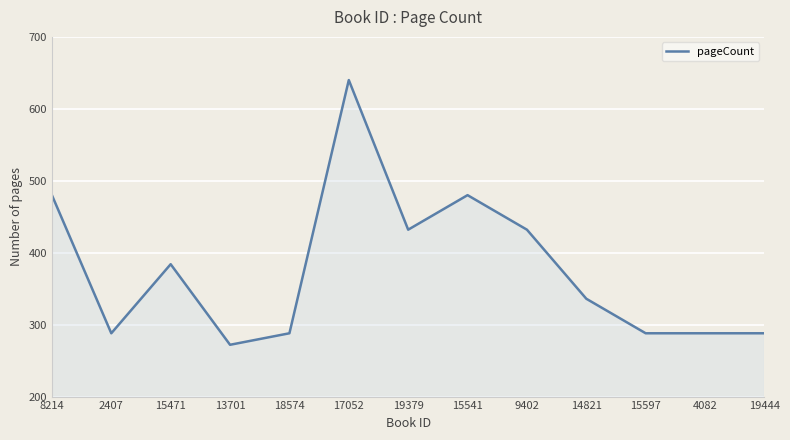

What is the maximum value shown in the chart?

640